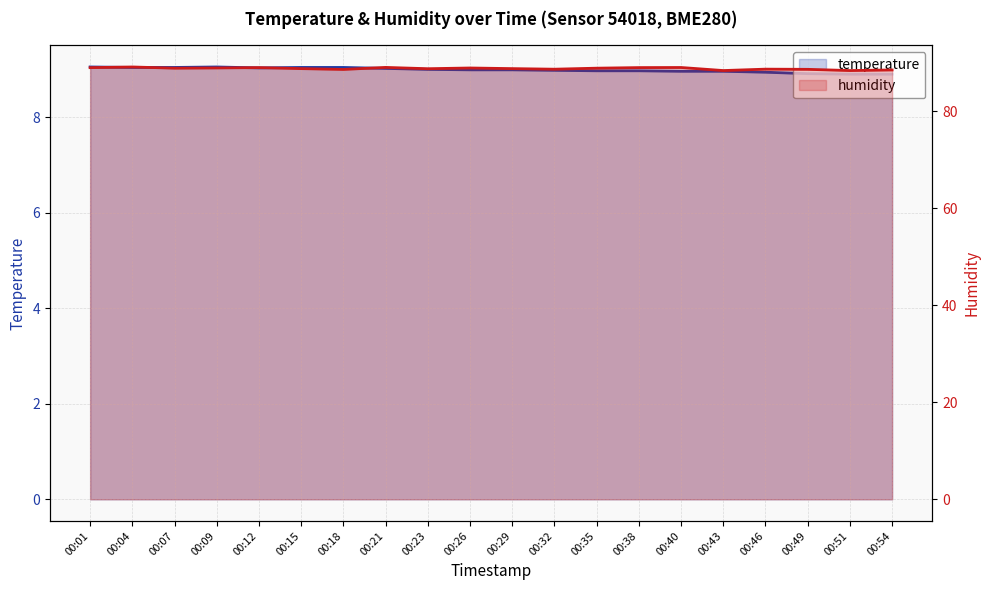

Where is humidity nearest to the value 88?

00:43